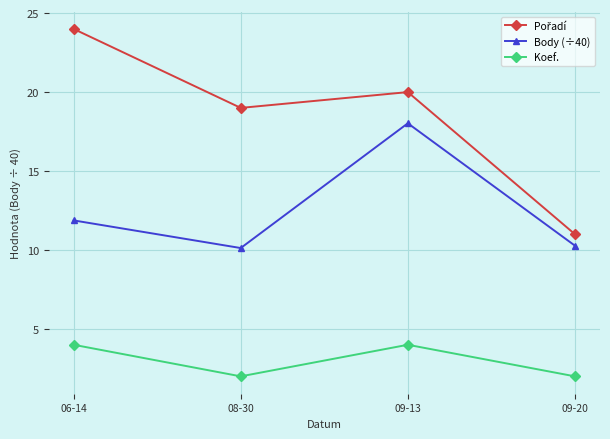

How many data points does each series have?

4